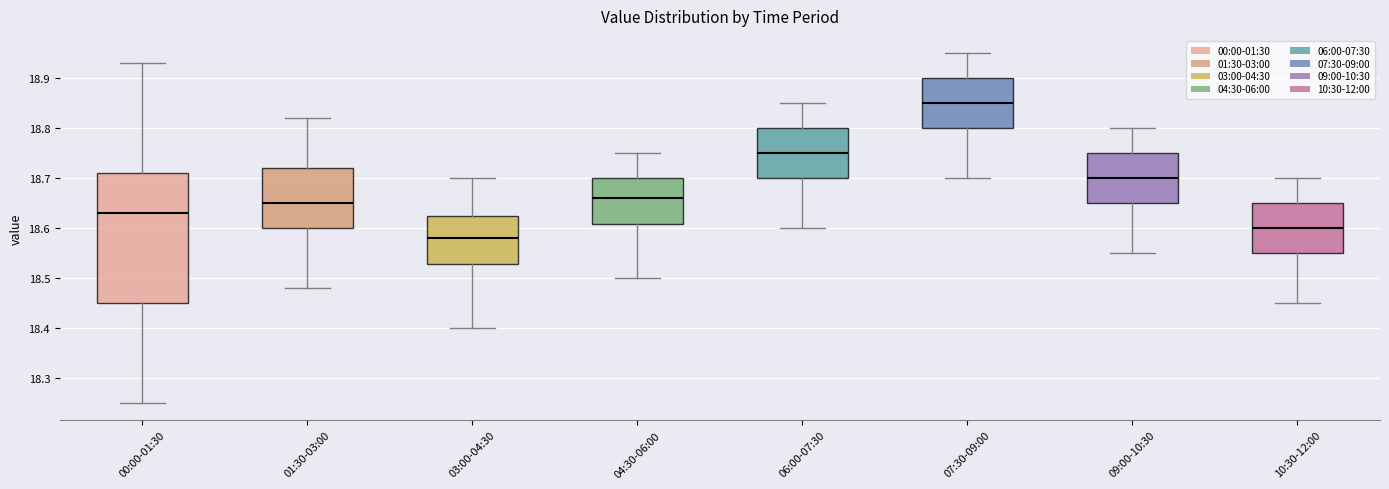

Which box's median line is the highest?

07:30-09:00